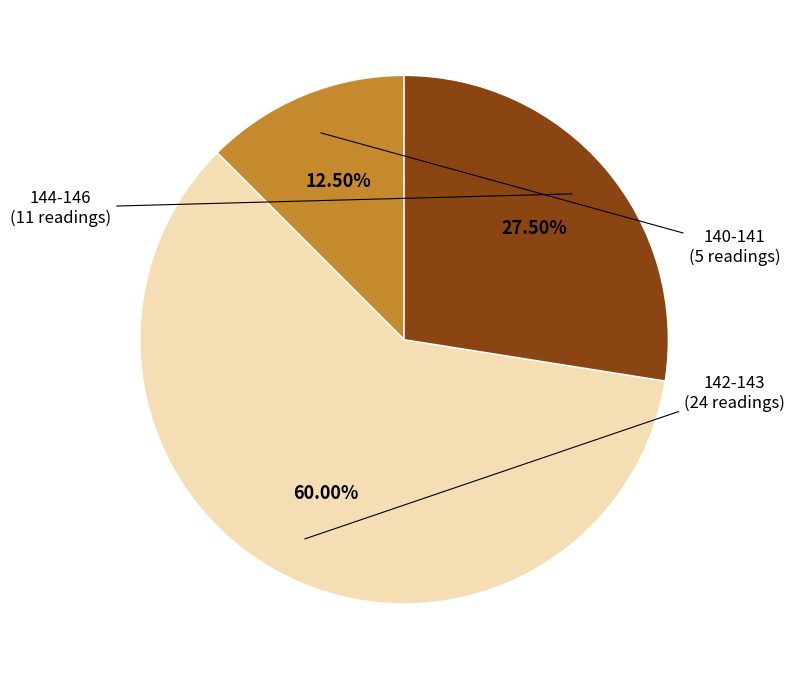

Count the number of slices in the pie.

3